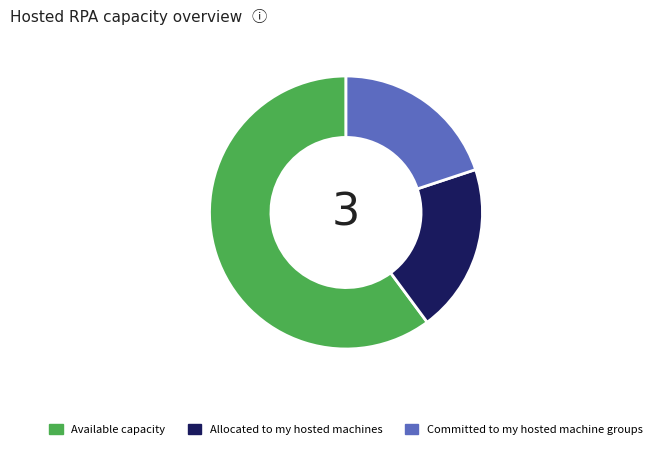

Do Available capacity and Allocated to my hosted machines together represent more than half of the pie?

Yes